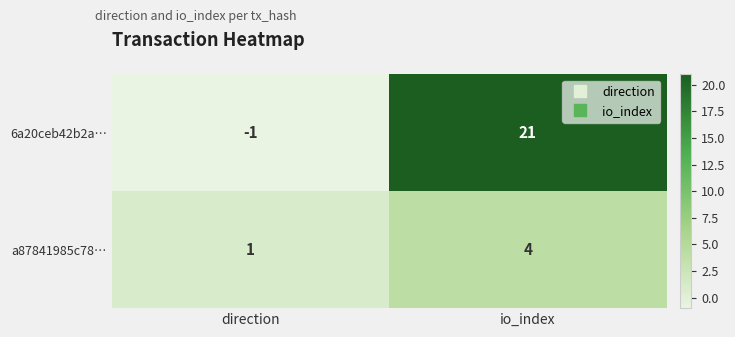

What is the highest value of the 6a20ceb42b2a… series?

21